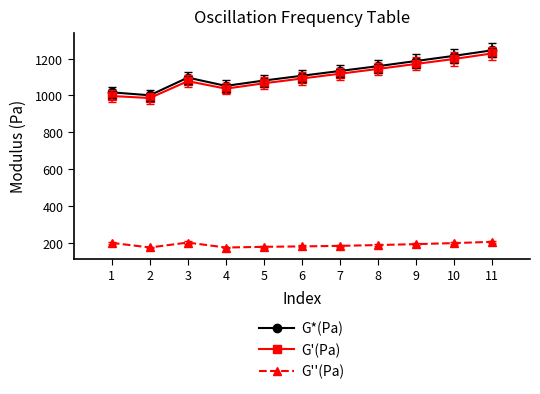

What is the total value across all series at 1?

2214.4